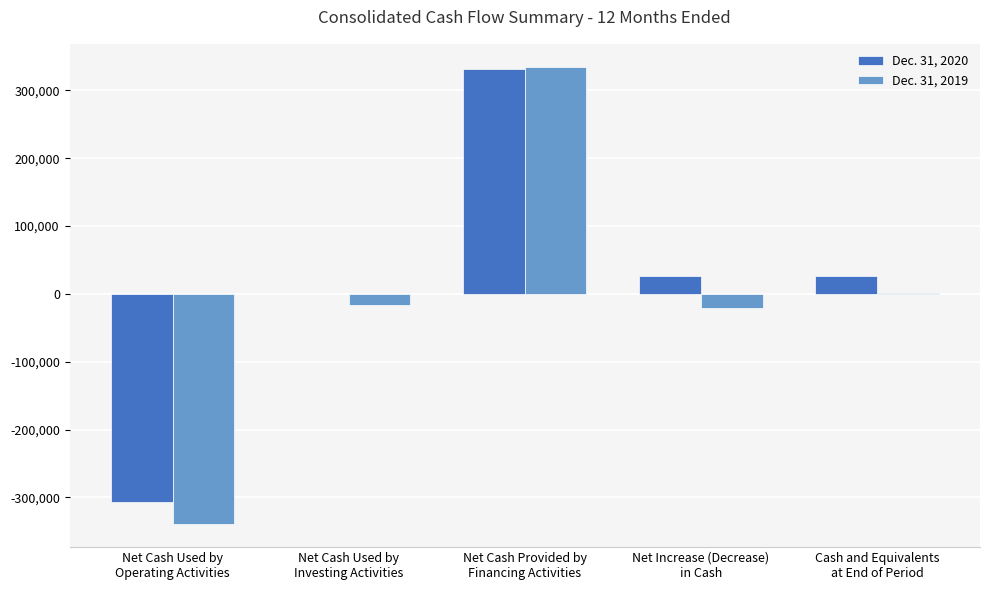

How many data points in Dec. 31, 2019 are above -15750?

2